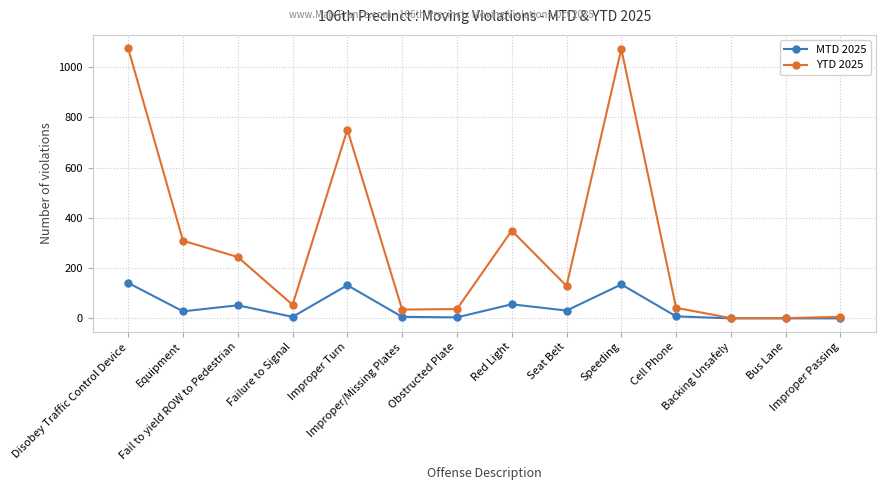

What is the label of the 13th point from the right?

Equipment